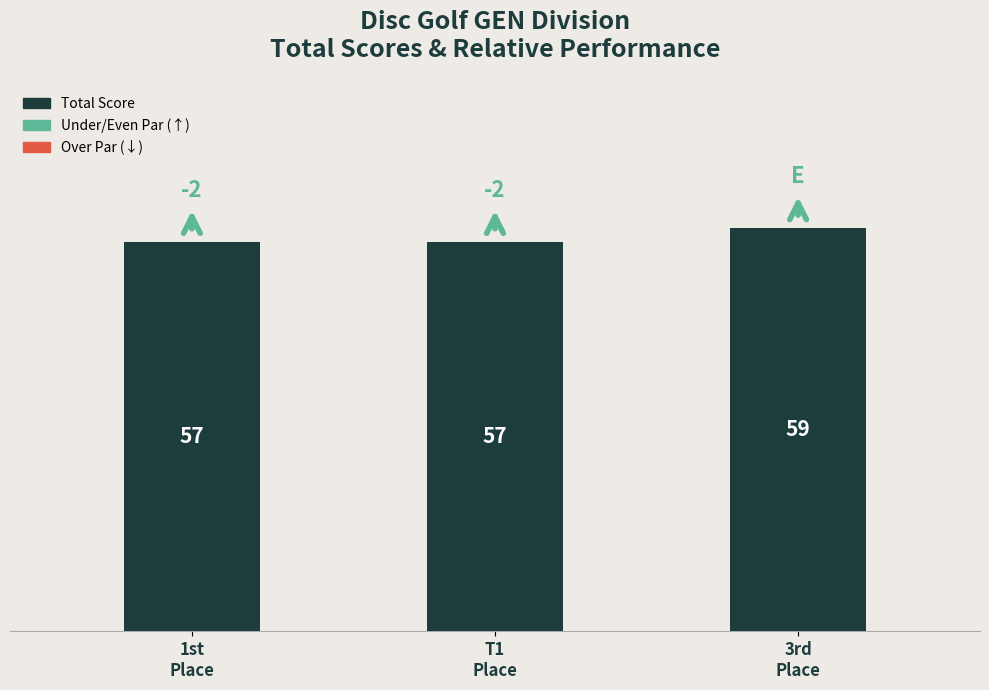

Count the values in the range 57 to 59.

3